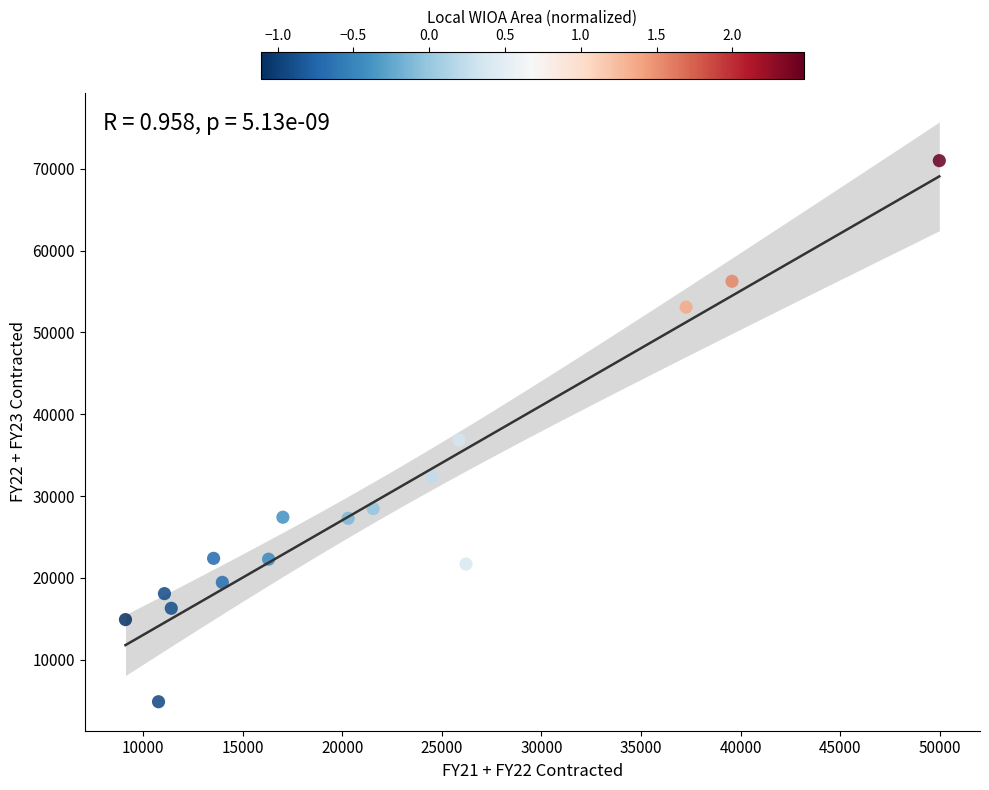

What is the range of Y values (max minus min)?

66158.9